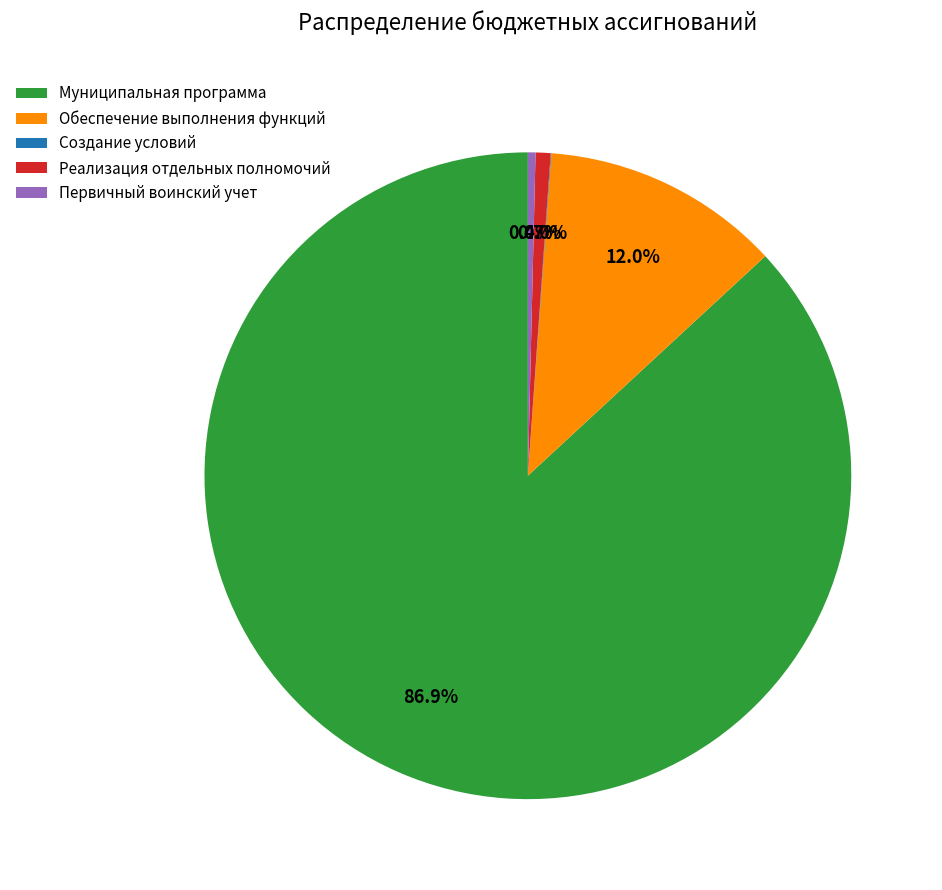

Is there any slice that represents more than half of the pie?

Yes